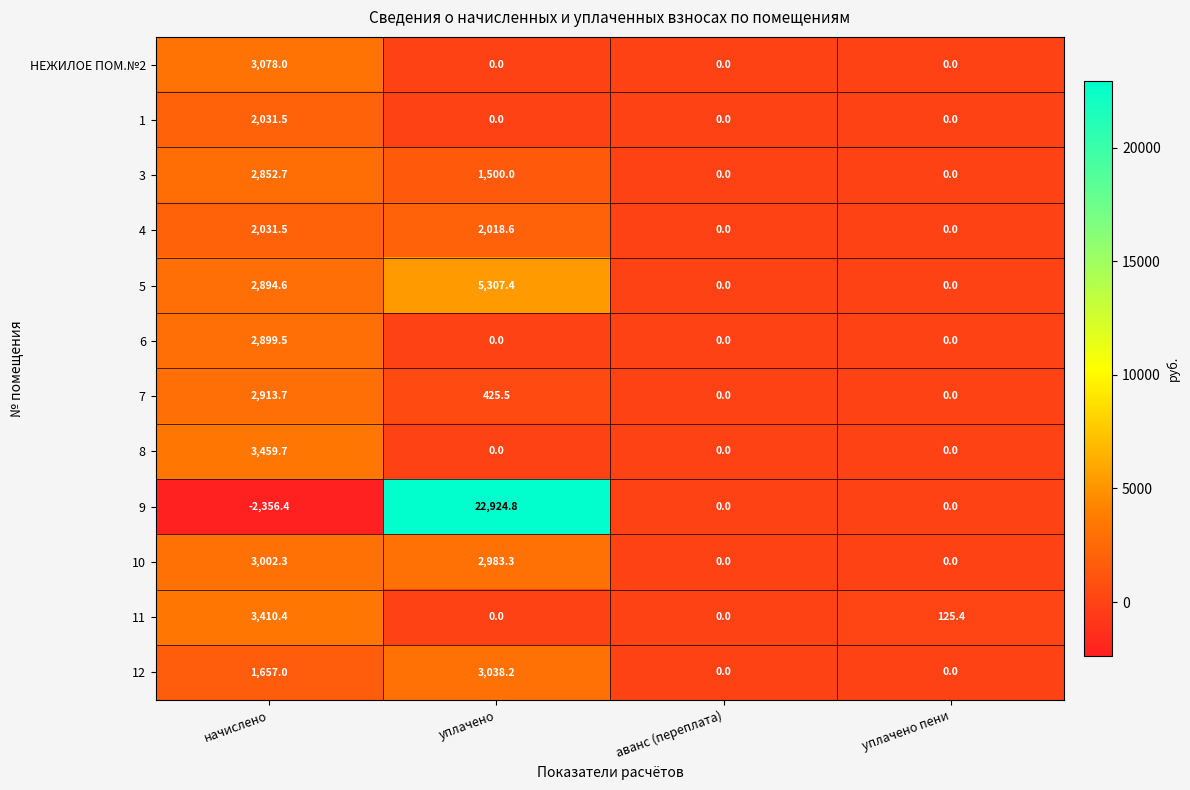

Count the number of data series in this chart.

12